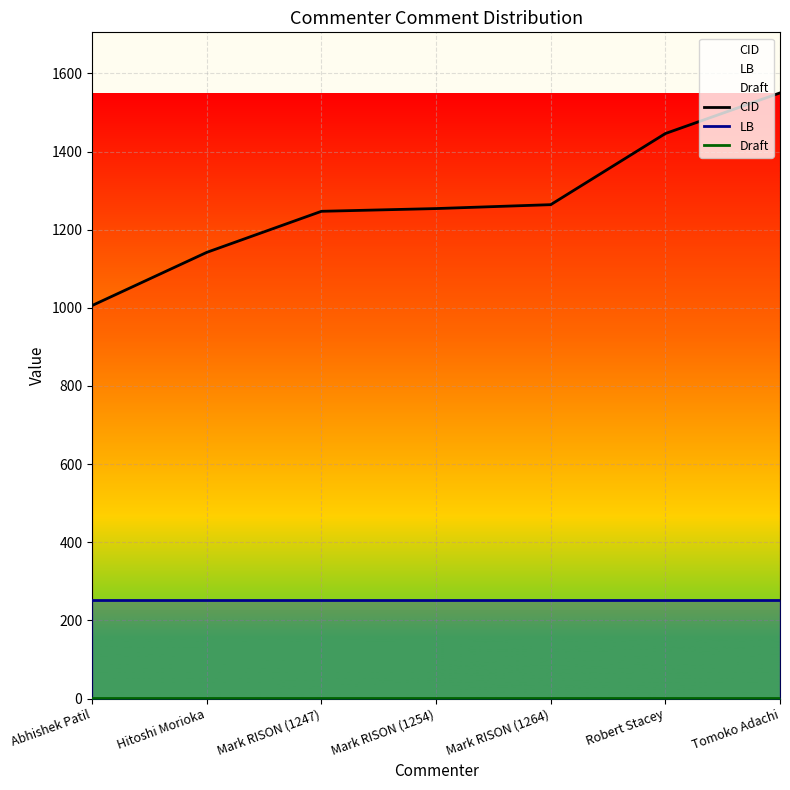

Reading right to left, what are all the values shown in this chart?

CID: 1550	1446	1264	1254	1247	1142	1006
LB: 252	252	252	252	252	252	252
Draft: 1	1	1	1	1	1	1